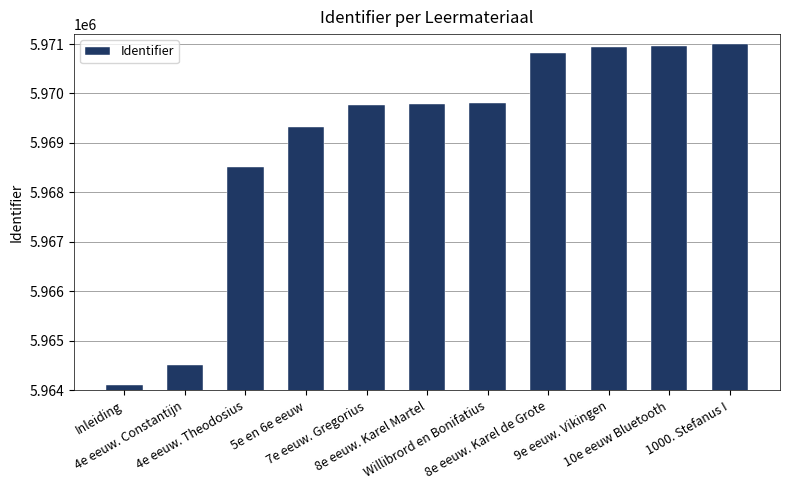

Does the chart contain any negative values?

No